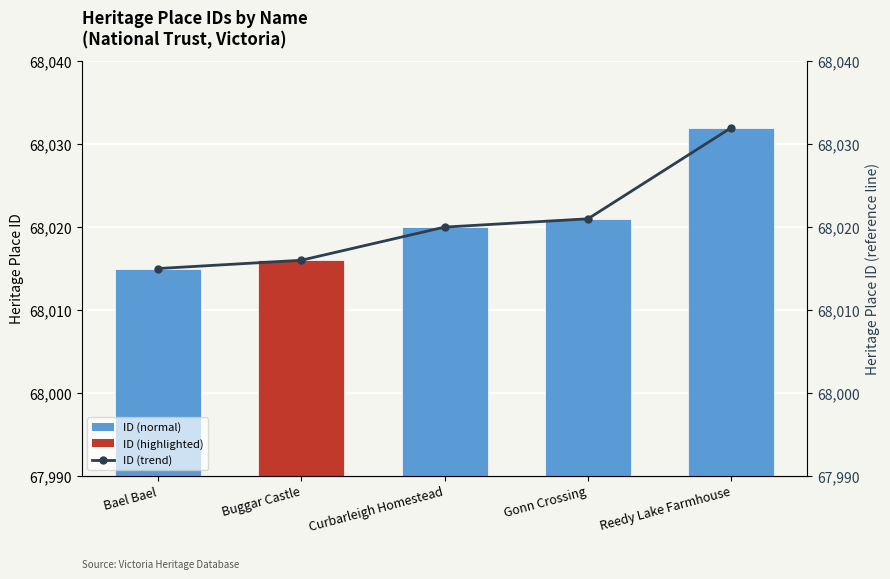

What is the average value of the ID series?

68021